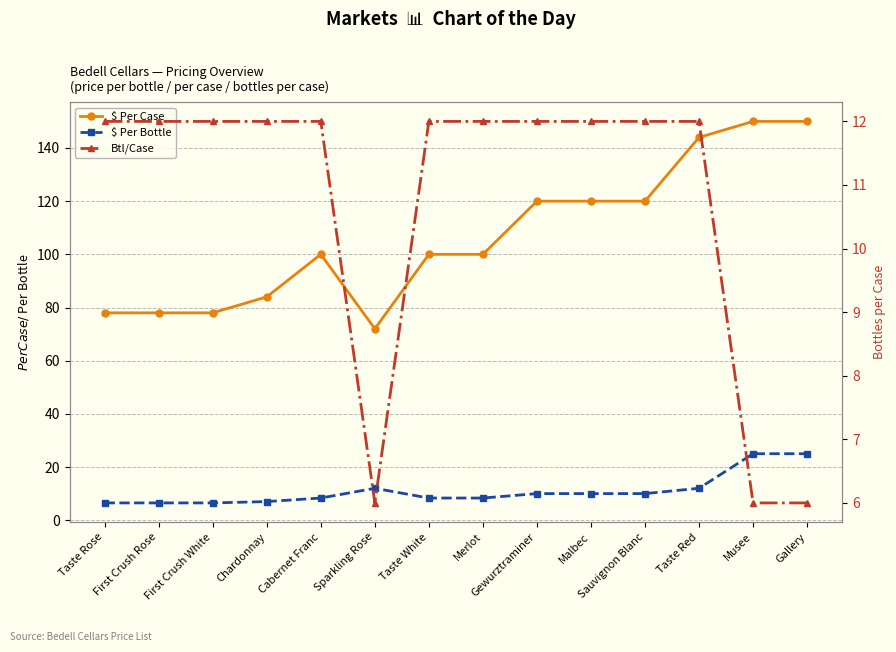

What is the maximum value shown in the chart?

150.0